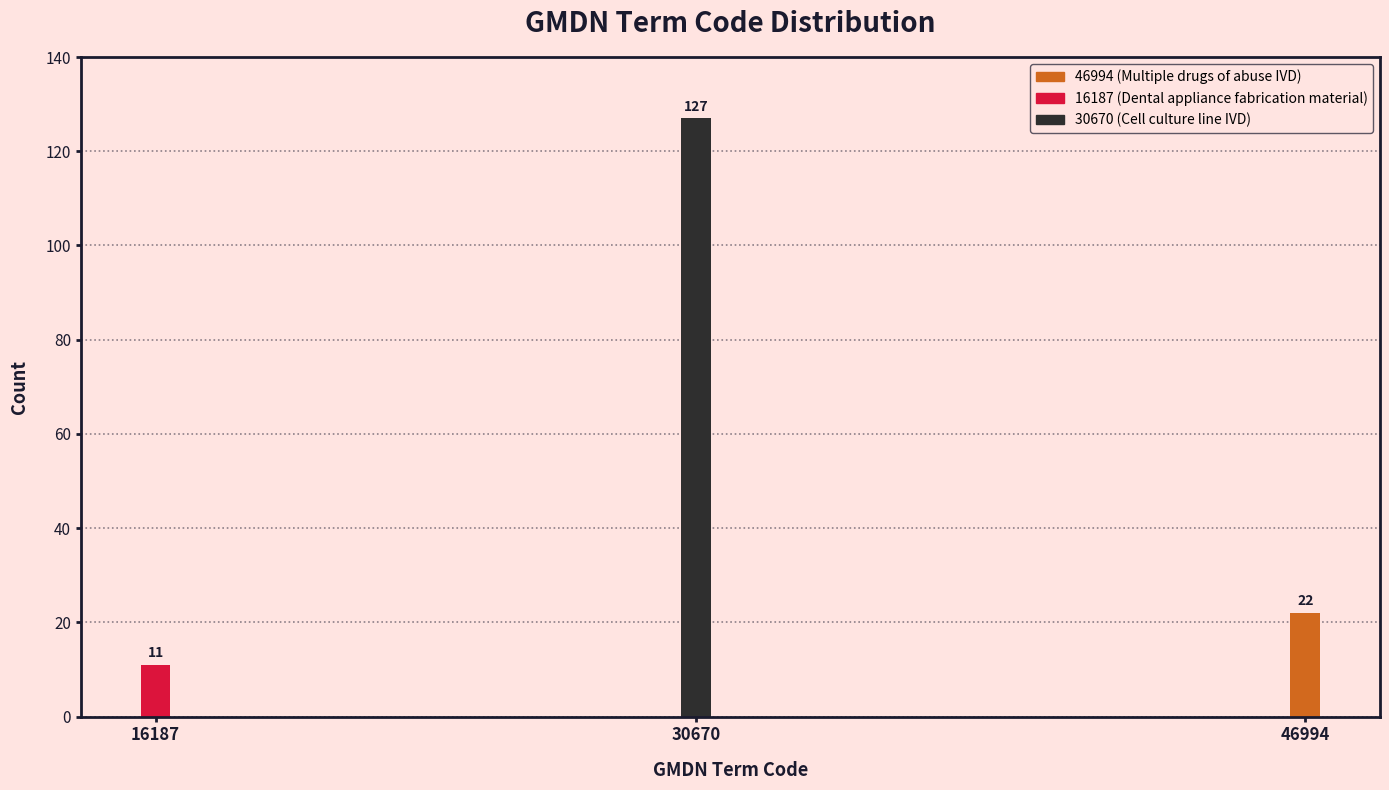

Reading left to right, list all the values displayed in this chart.

16187=11	30670=127	46994=22